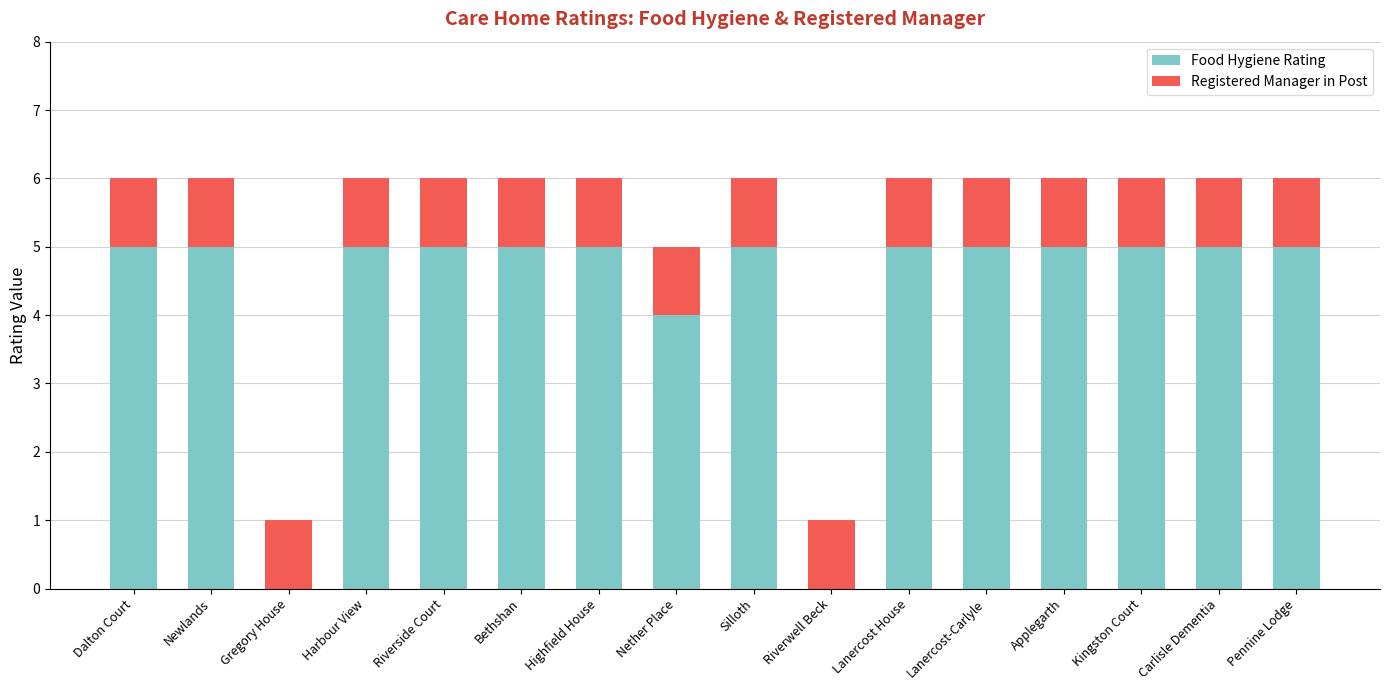

What is the sum of all Food Hygiene Rating values?

69